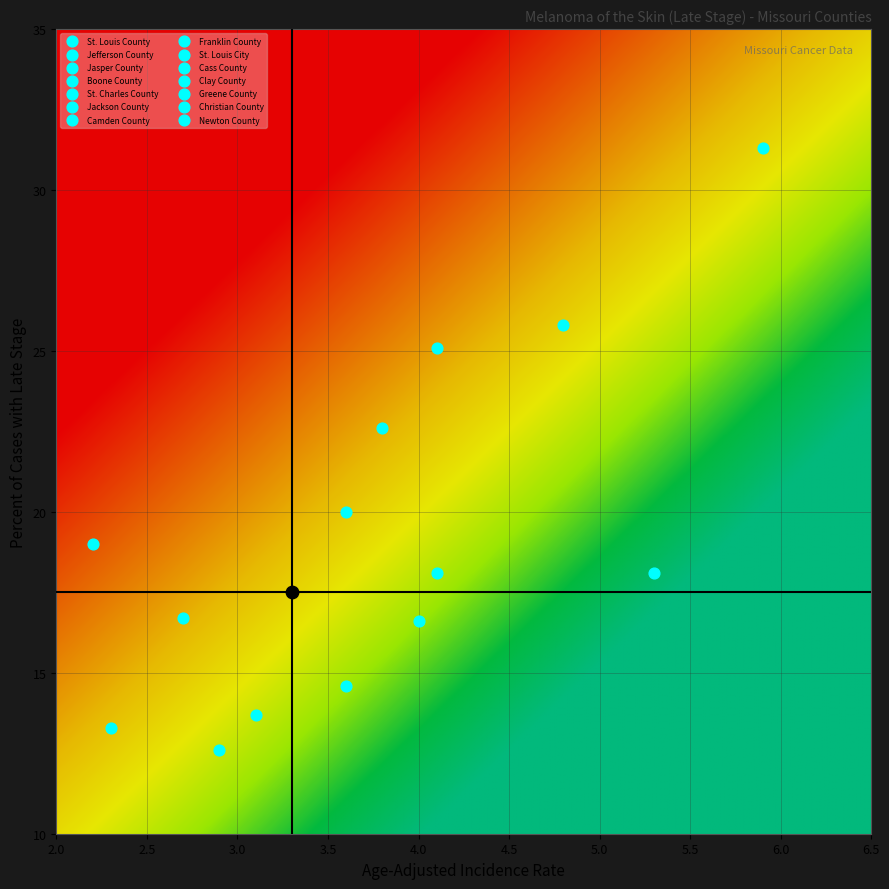

What is the sum of all Franklin County values?

23.4